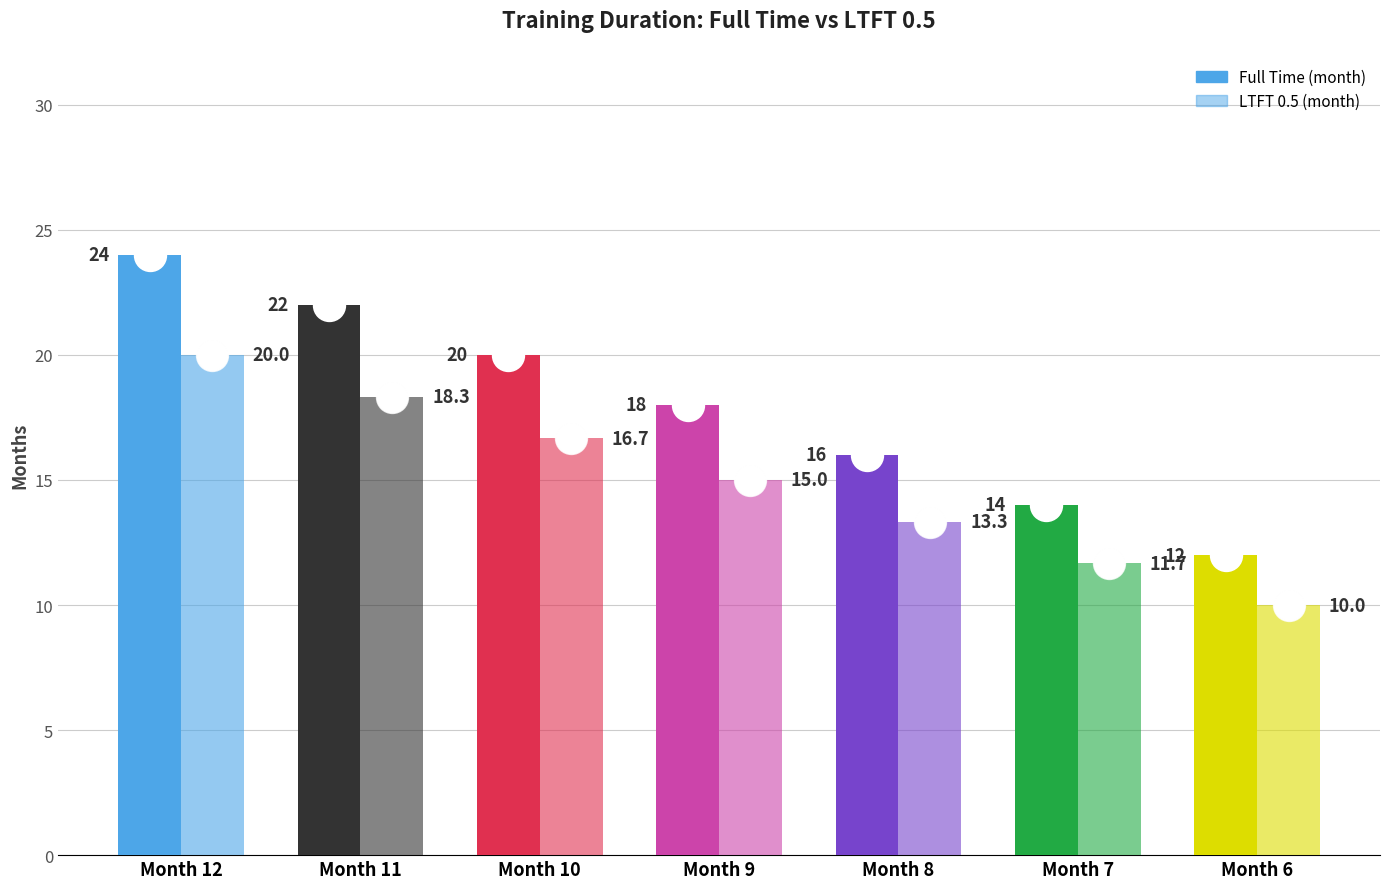

Rank the categories by Full Time (month) value from highest to lowest.

12, 11, 10, 9, 8, 7, 6